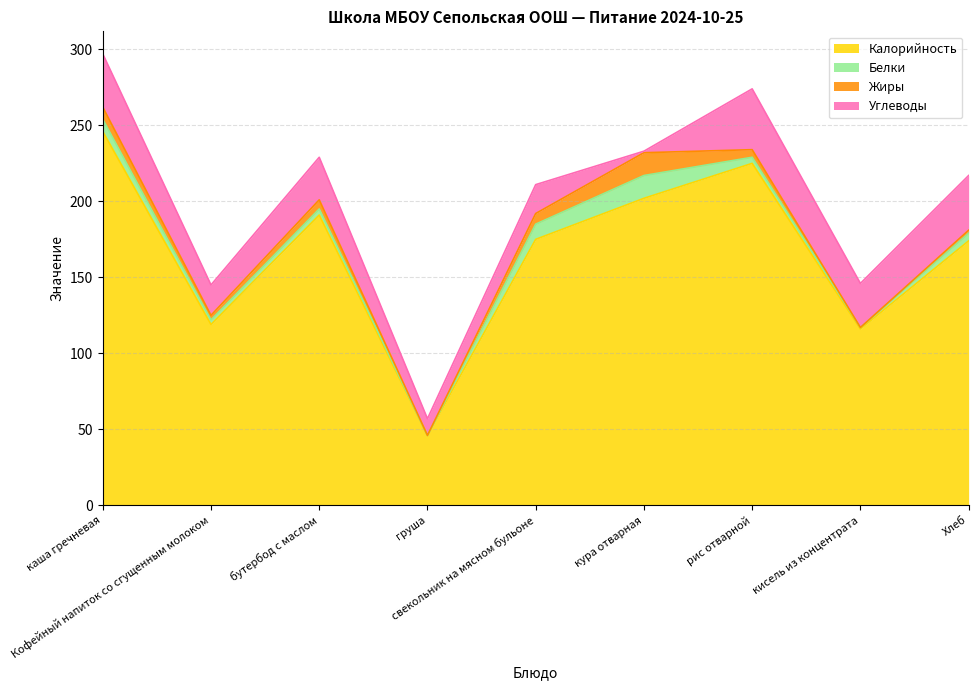

Which category has the lowest value in the Жиры series?

груша